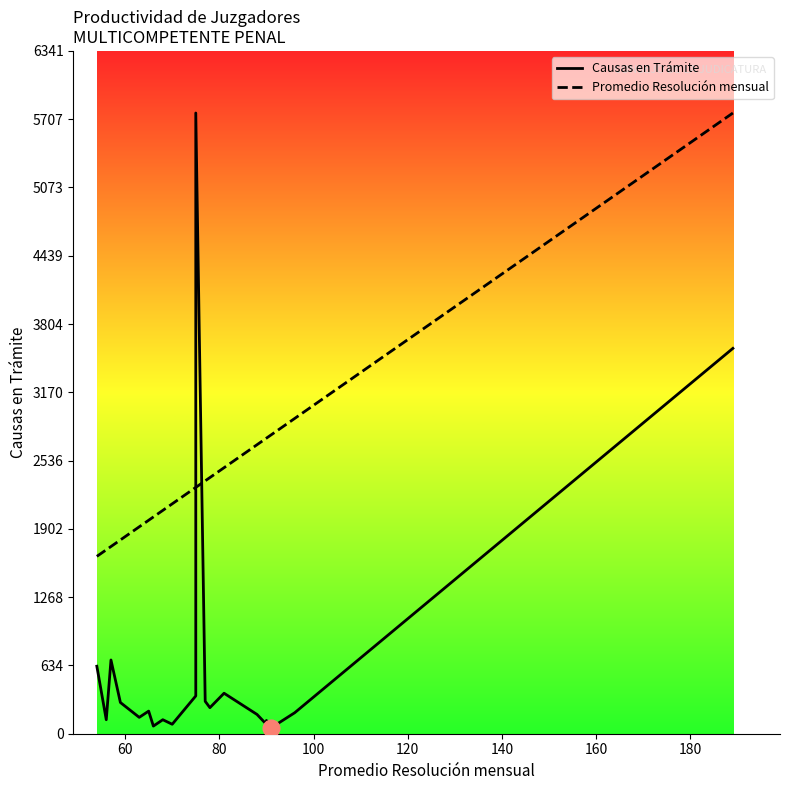

The value of Causas en Trámite at 14 is 276.5. True or false?

False